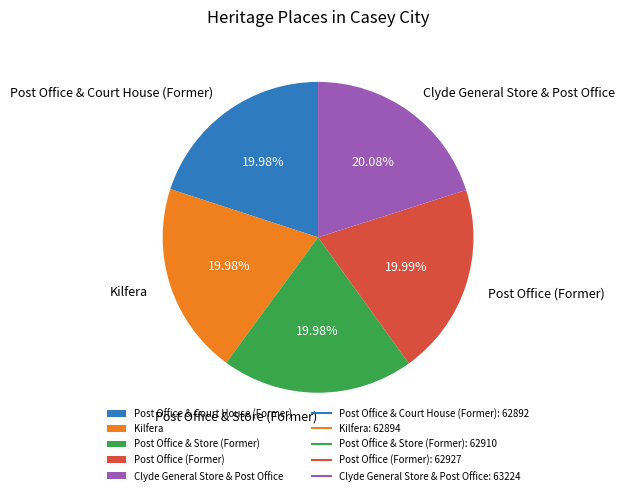

Does Post Office & Store (Former) account for over 50% of the chart?

No